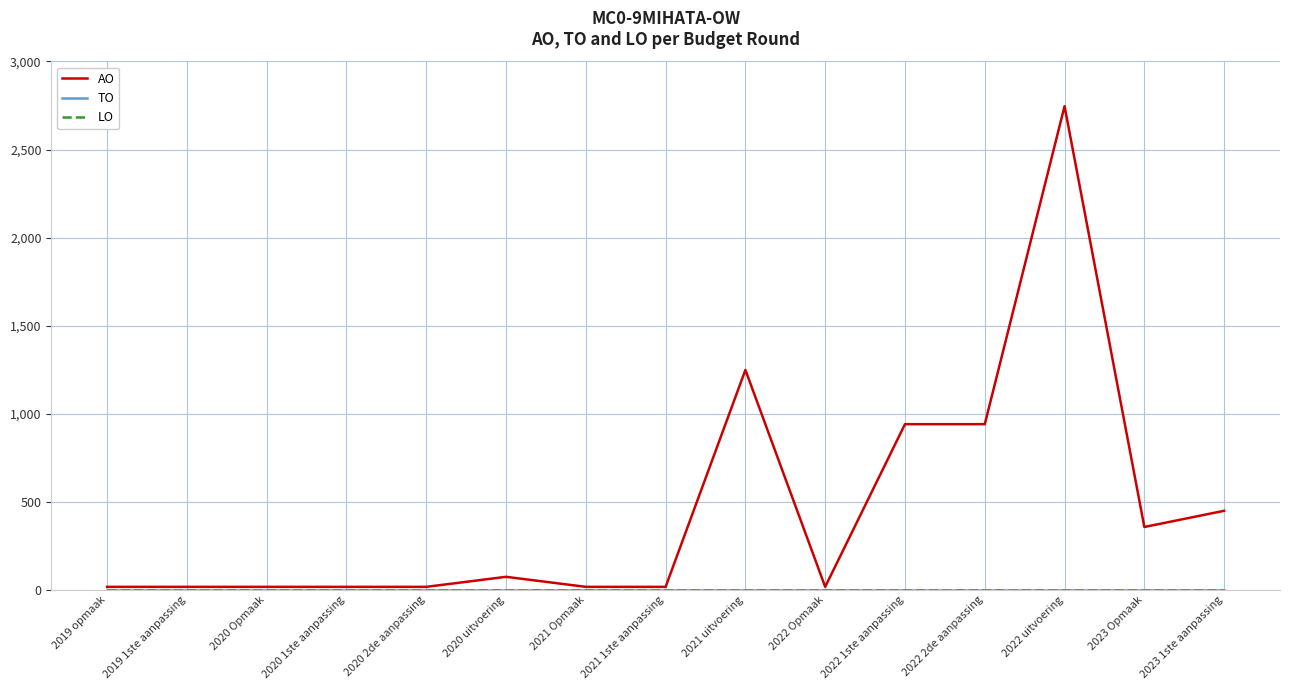

Which series has the largest range (max minus min)?

AO